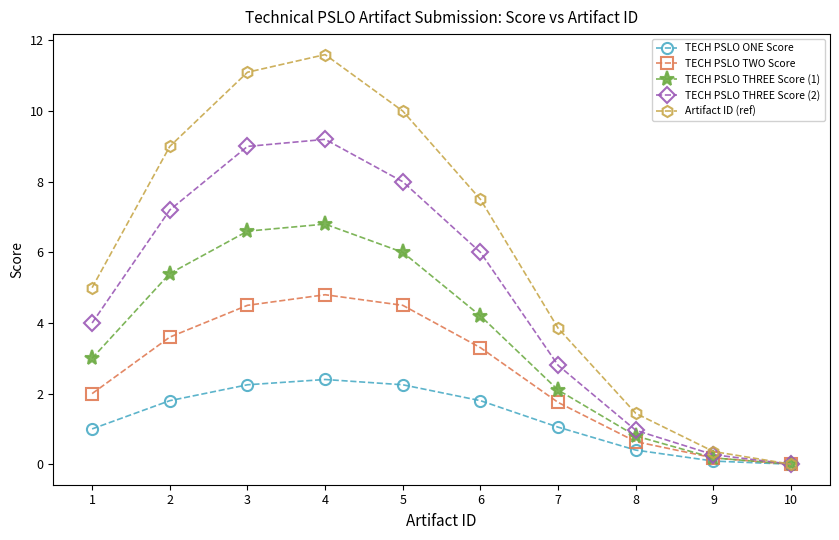

The value of TECH PSLO THREE Score (2) at 6 is 6.0. True or false?

True